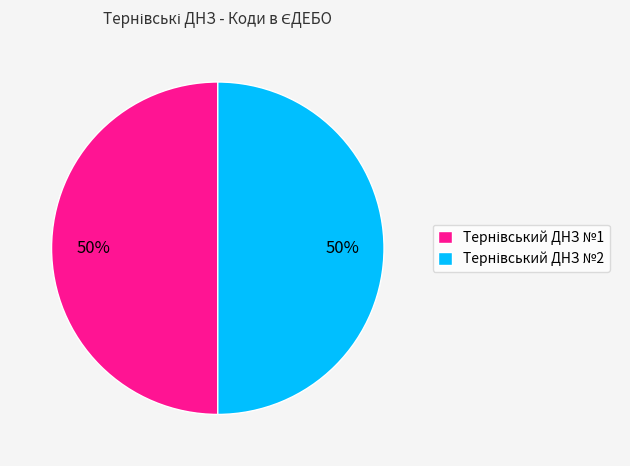

To the nearest percent, what is the average slice percentage?

50%